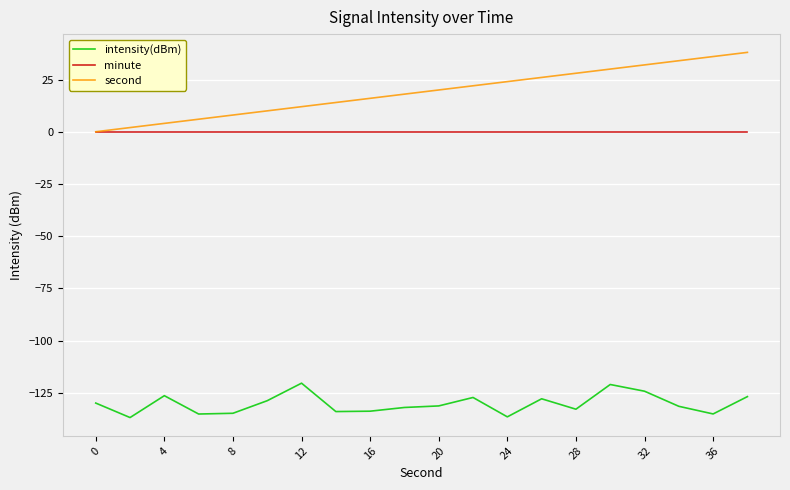

List the series in order of their peak value, lowest first.

intensity(dBm), minute, second